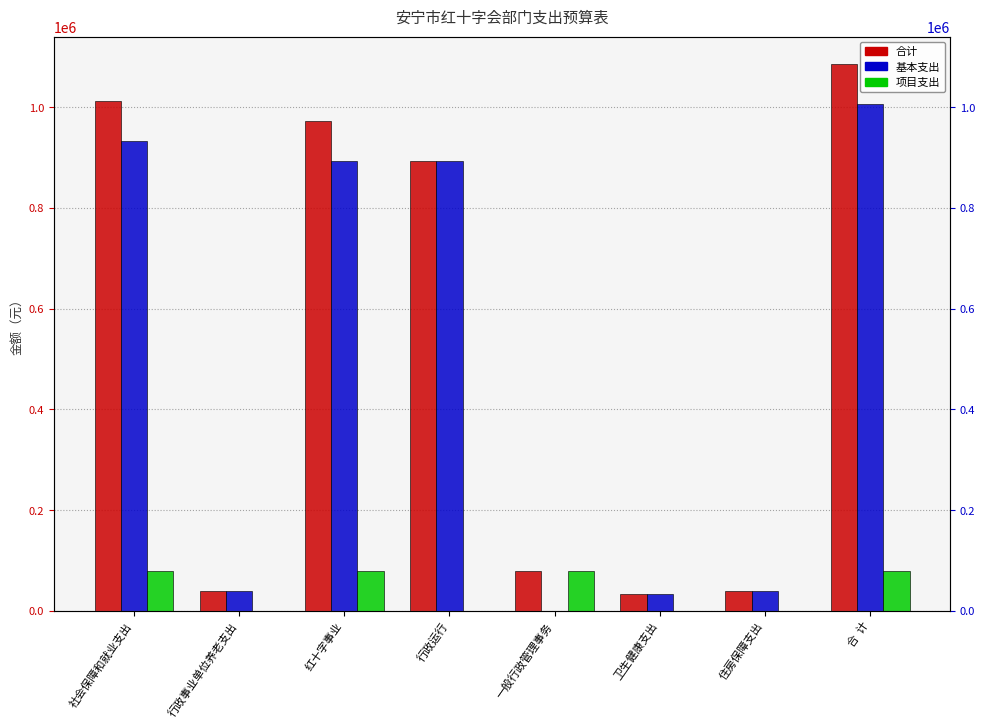

What is the difference between the maximum and minimum values in the 基本支出 series?

1006405